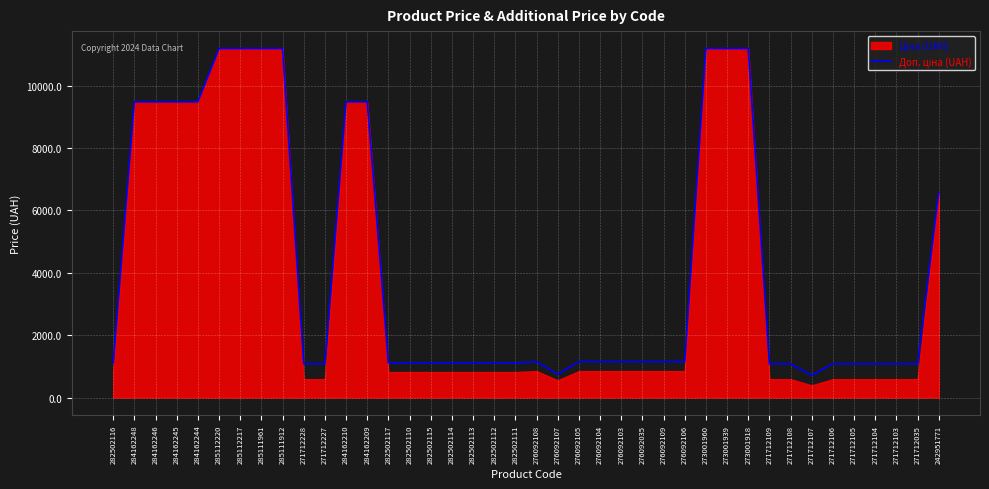

What is the label of the 10th point from the right?

273001918